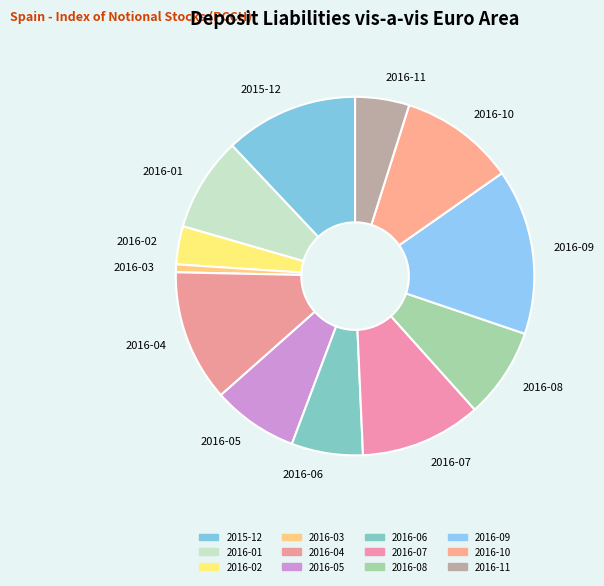

What is the ratio of the value at 2016-10 to the value at 2016-04?

0.9